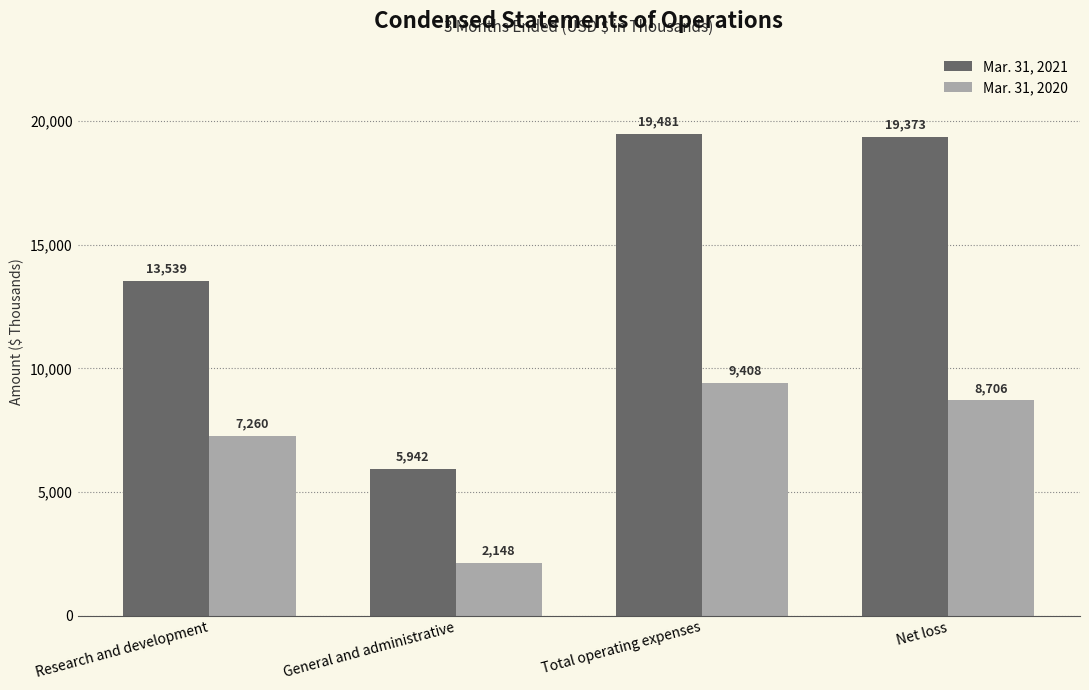

Reading left to right, transcribe all the data shown in this chart.

Mar. 31, 2021: 13539	5942	19481	19373
Mar. 31, 2020: 7260	2148	9408	8706